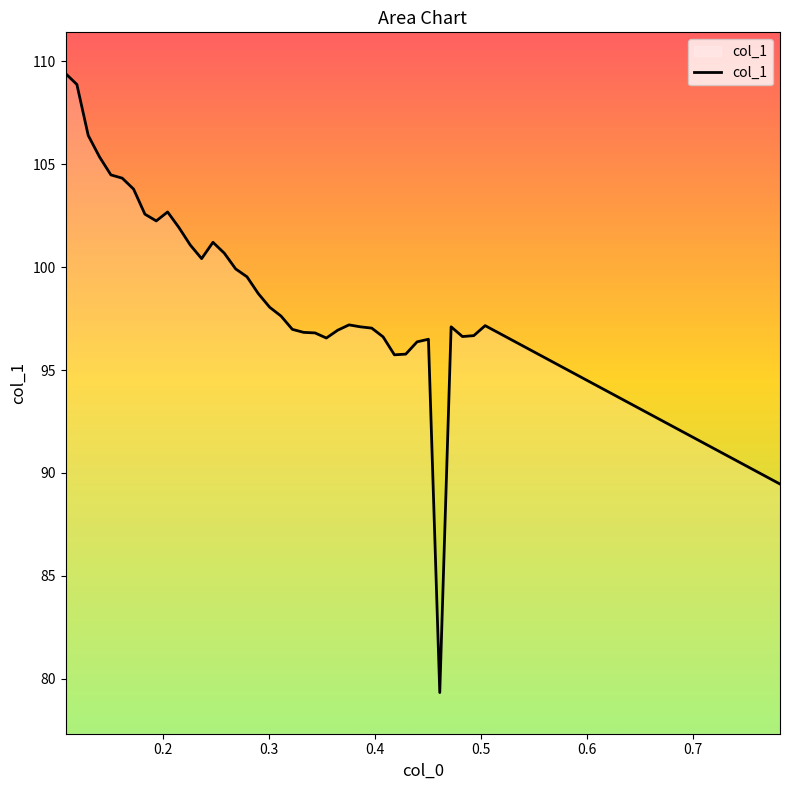

What is the sum of all values?

3862.1